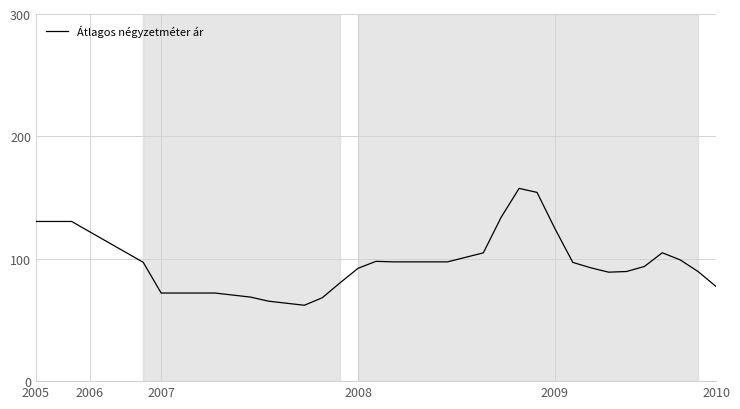

What is the maximum value shown in the chart?

157.5